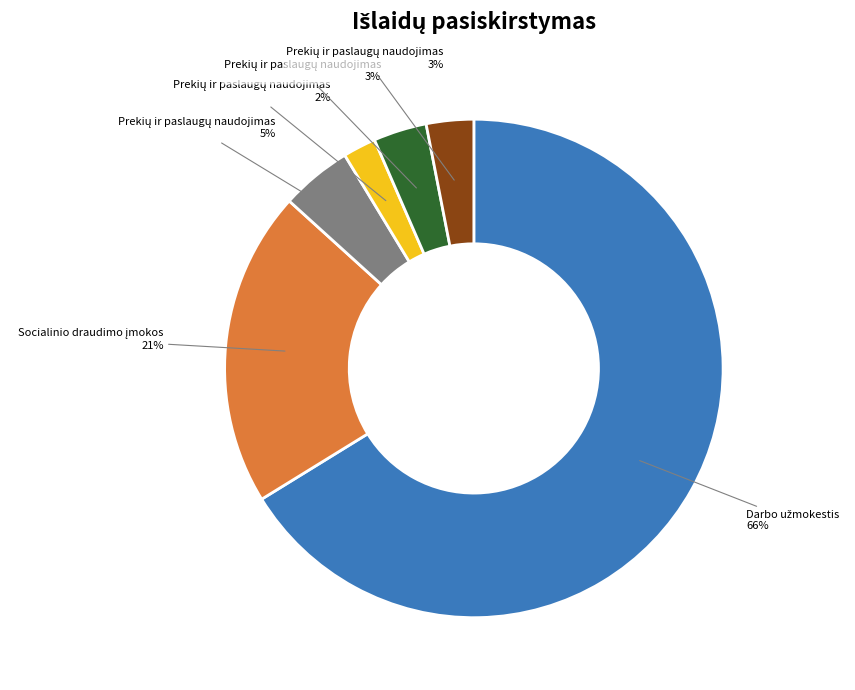

To the nearest percent, what is the difference between the largest and smallest slice percentages?

64%